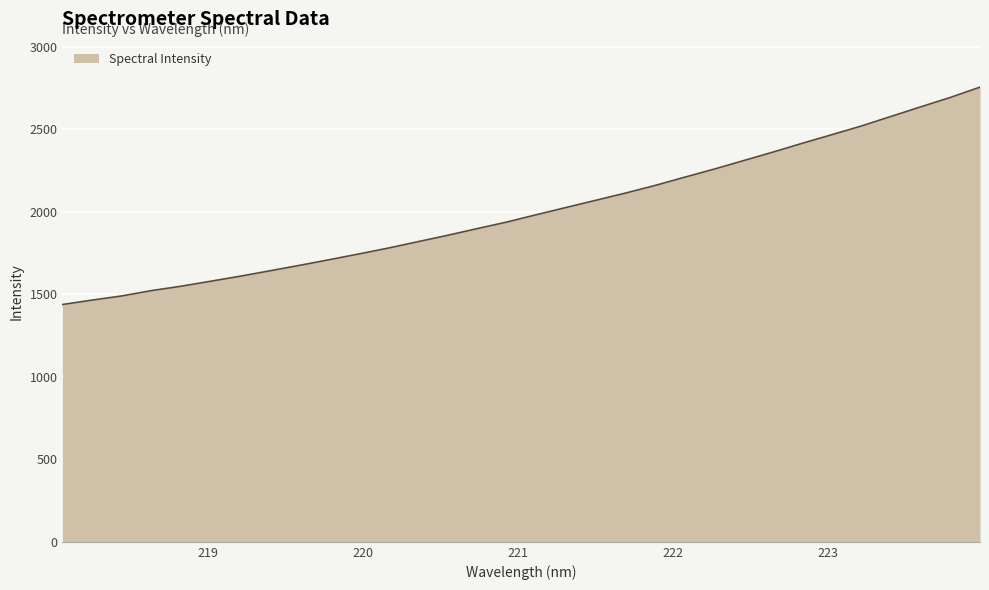

What is the minimum value shown in the chart?

1438.0